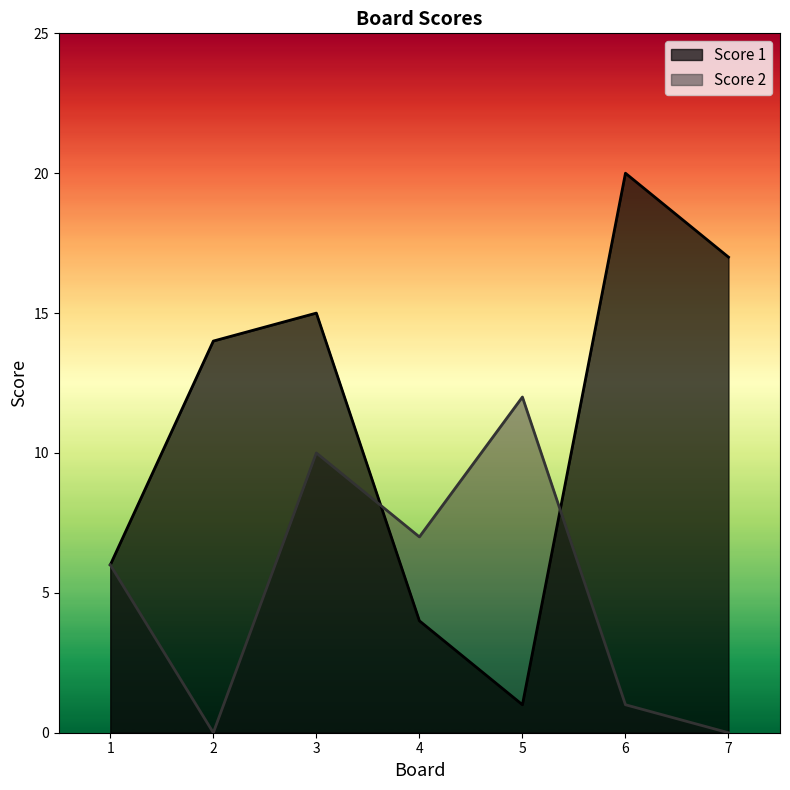

What is the spread (max minus min) of values at 7?

17